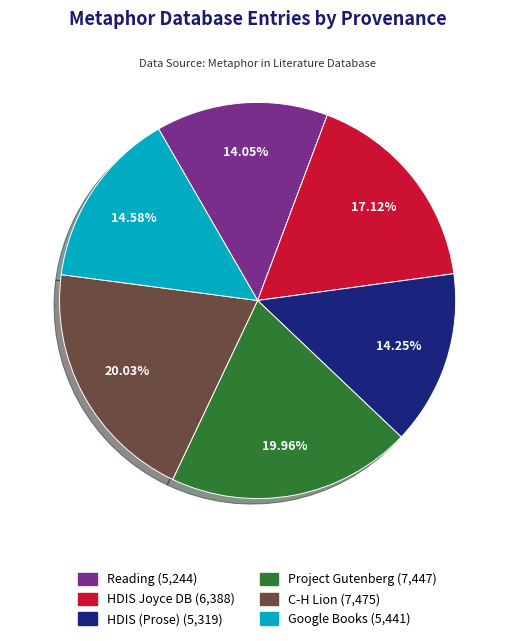

Is there a majority slice in this chart?

No